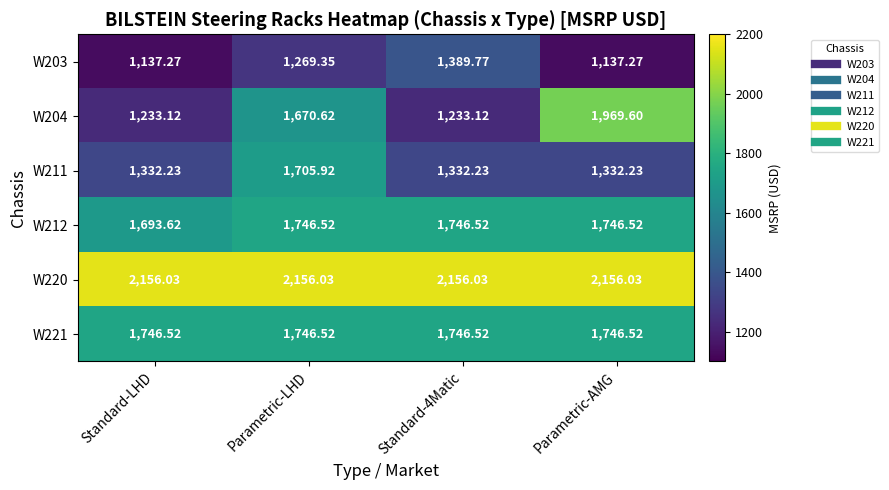

Is the value of W211 at Parametric-AMG greater than the value of W204 at Standard-4Matic?

Yes